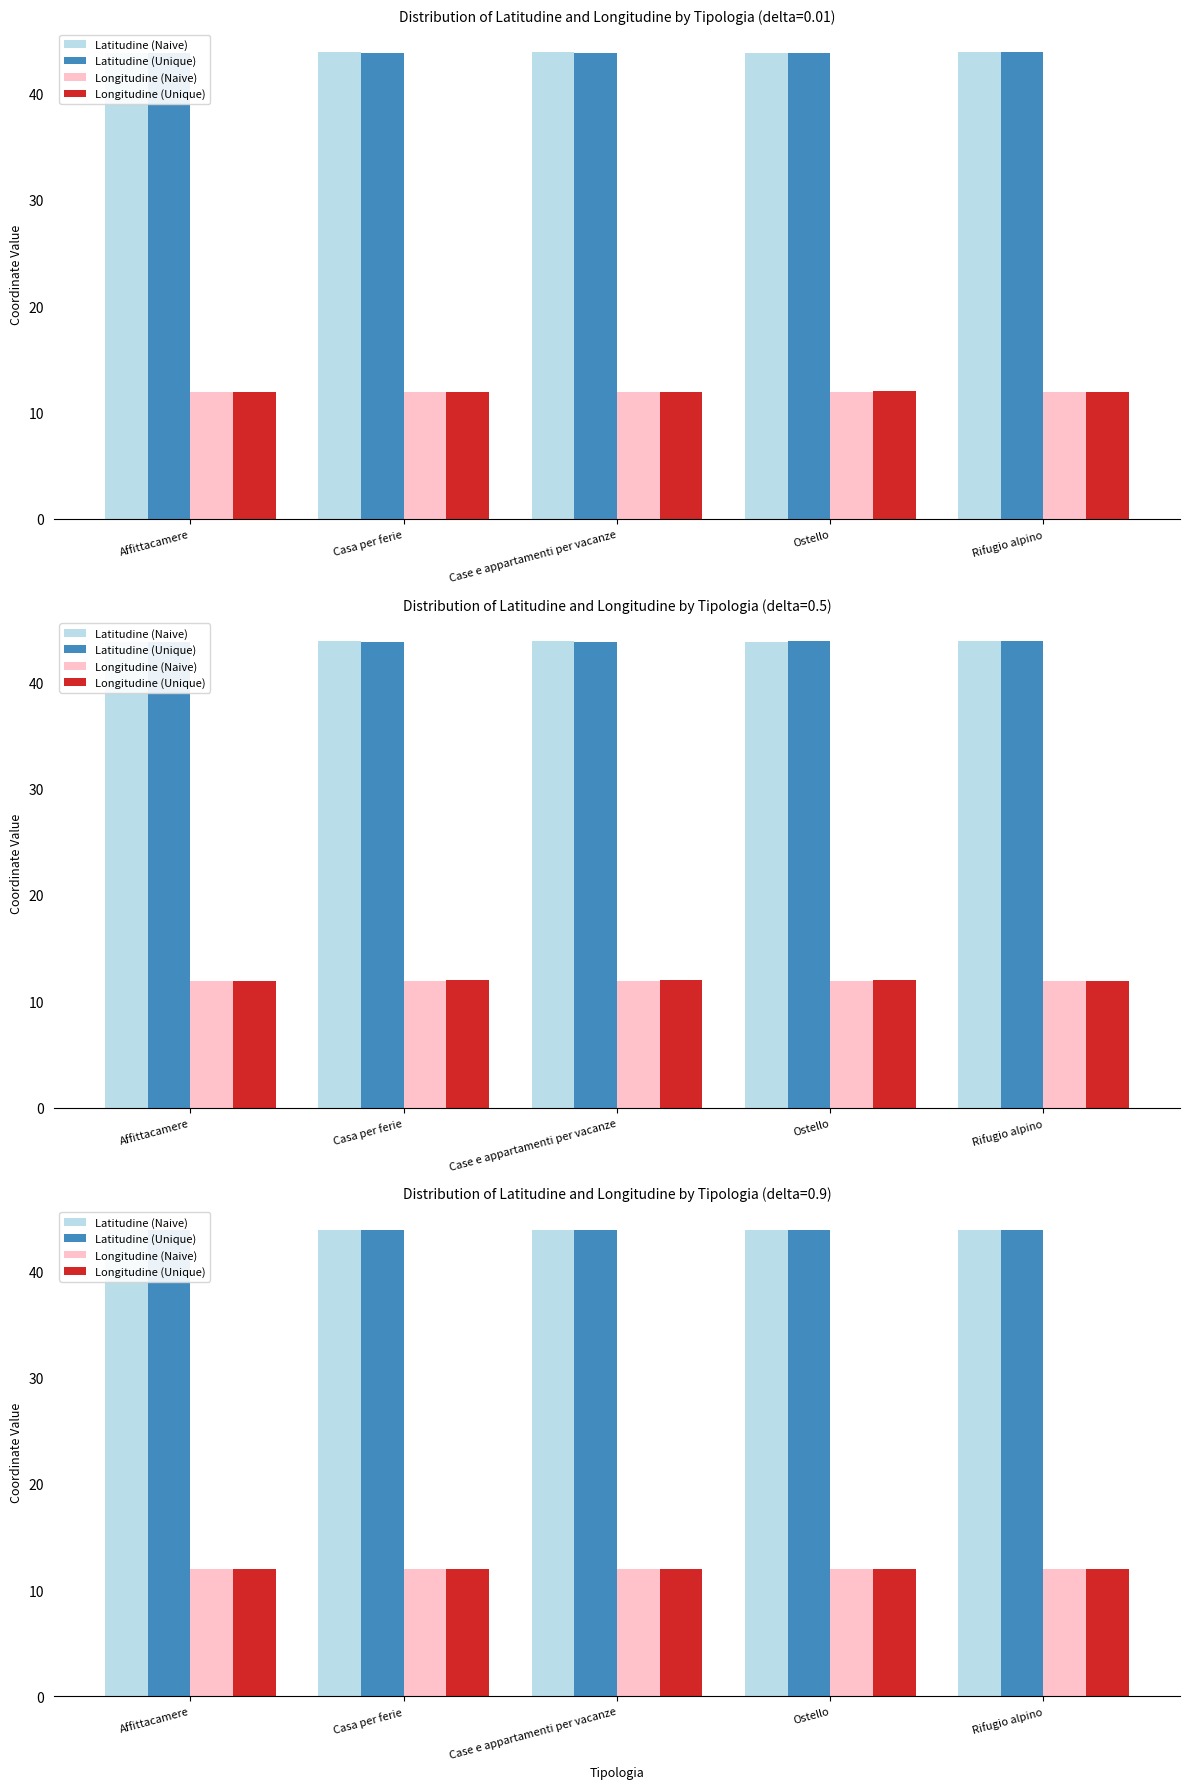

What is the greatest value displayed?

43.9